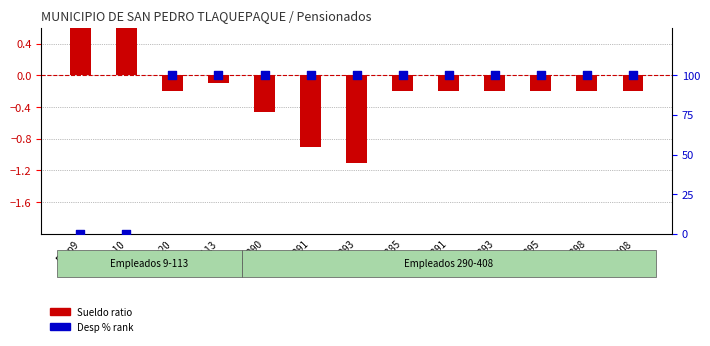

Which series reaches the maximum Y coordinate?

Desp % rank